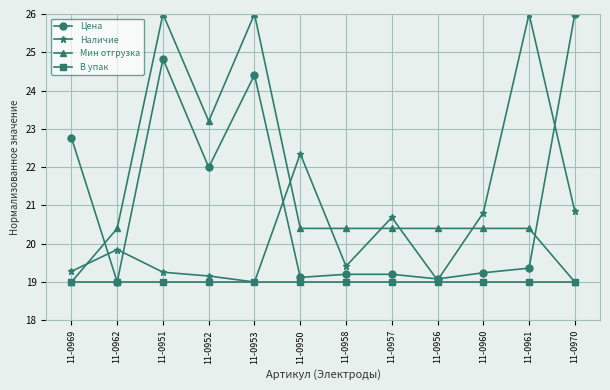

True or false: Цена has more than 1 interior local peaks.

True